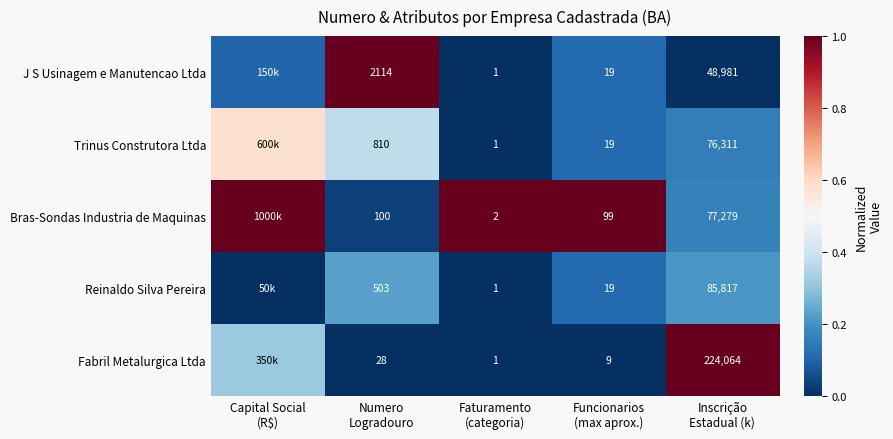

At which category is the sum across all series the highest?

Capital Social
(R$)